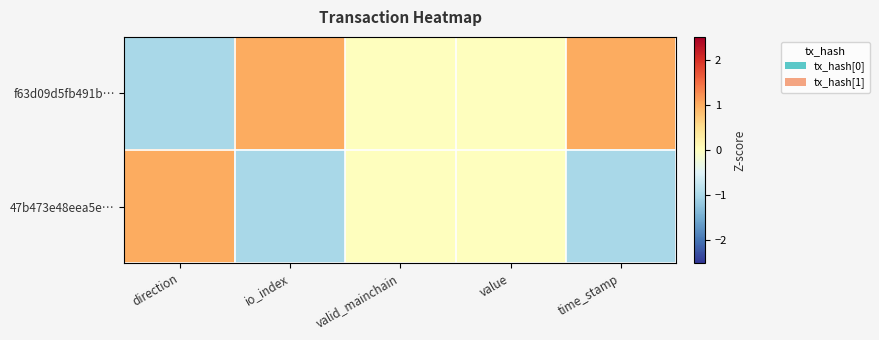

Which category has the lowest value across all series?

direction